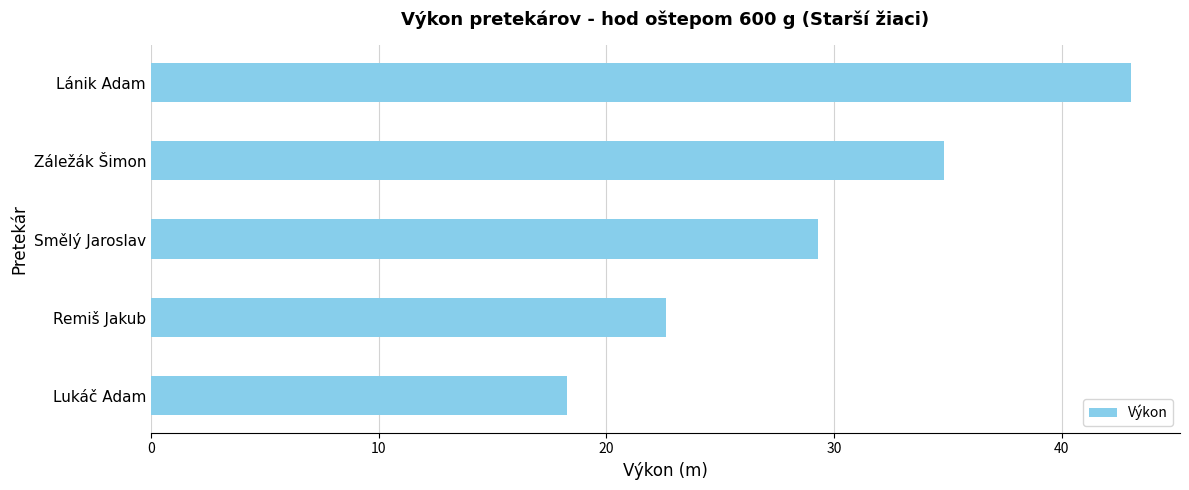

What is the ratio of the value at Záležák Šimon to the value at Lánik Adam?

0.8